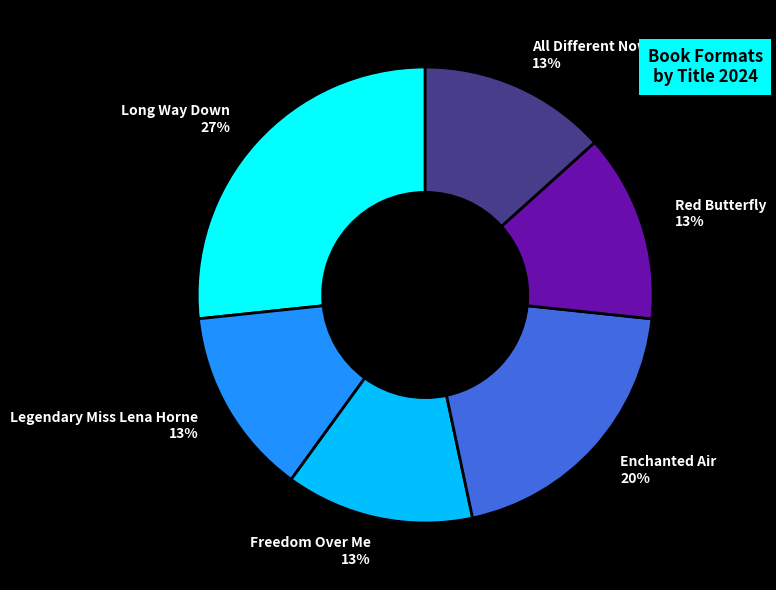

What is the ratio of the value at Enchanted Air to the value at Red Butterfly?

1.5